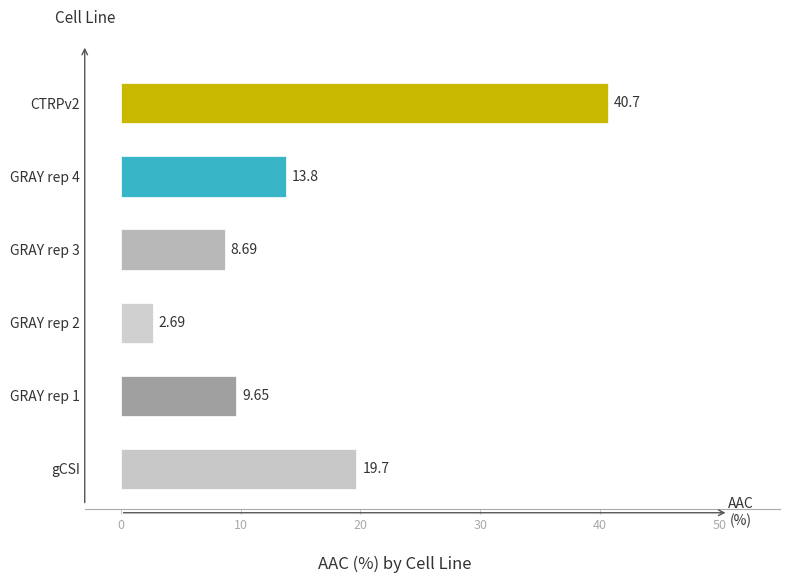

Between GRAY rep 3 and GRAY rep 2, which is larger?

GRAY rep 3